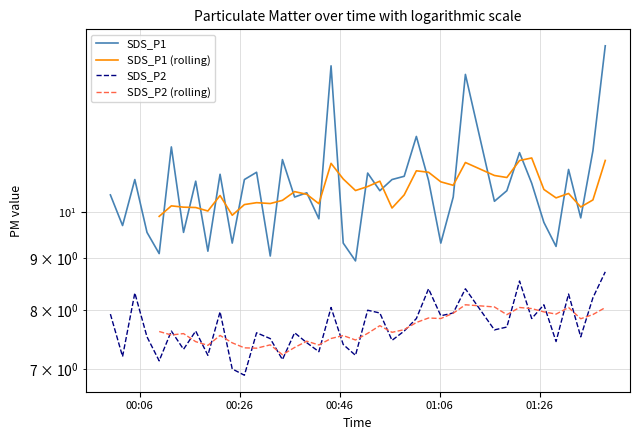

True or false: SDS_P1 and SDS_P2 cross at least once.

False